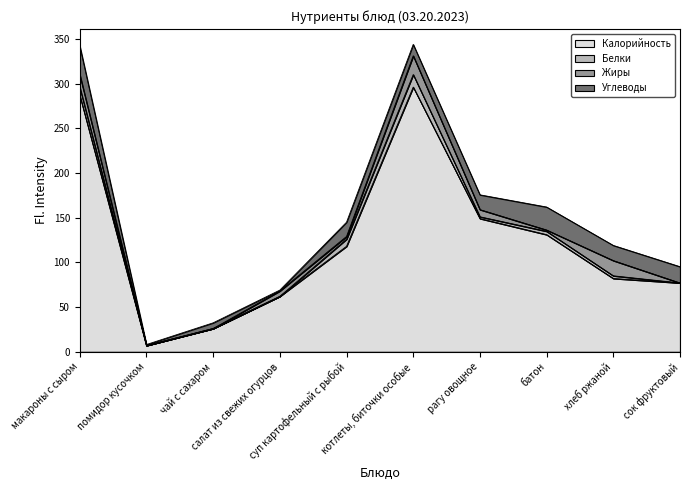

The Углеводы series shows 2.0 at помидор кусочком. True or false?

False